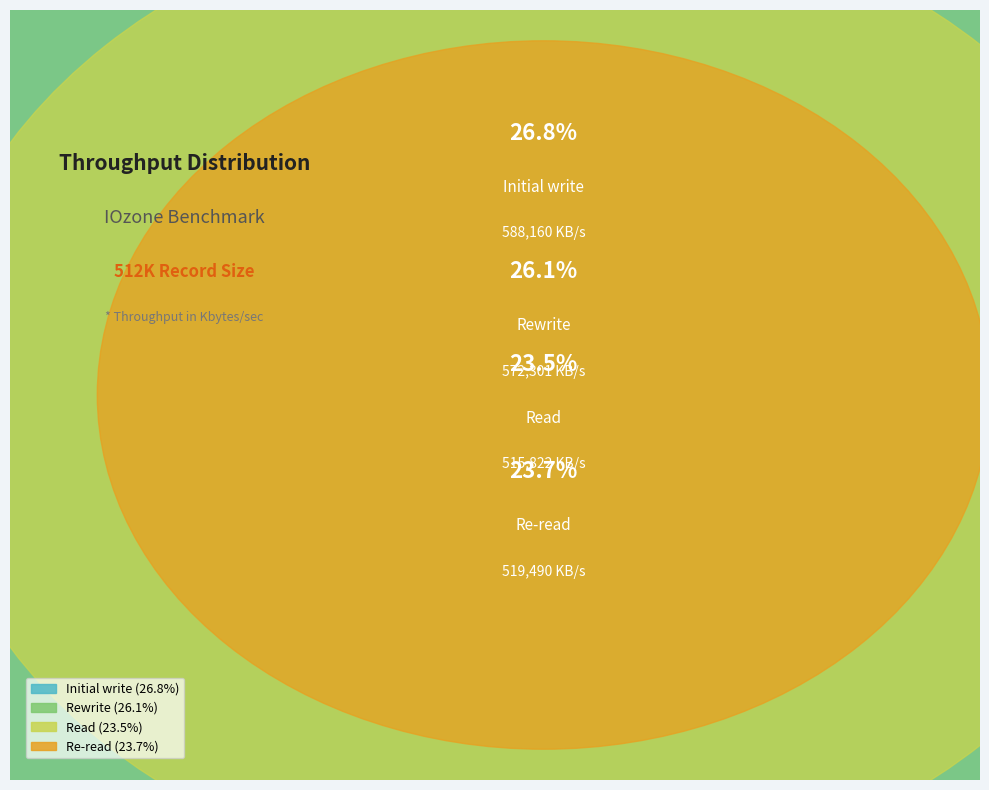

What is the smallest slice in the pie chart?

Read